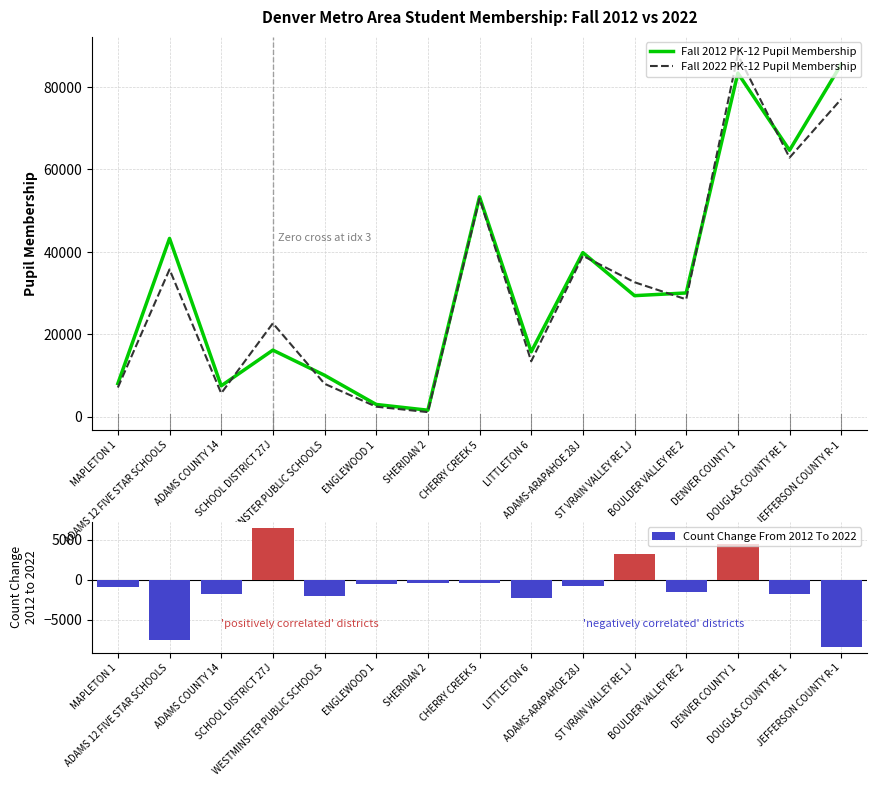

Is the value of Fall 2022 PK-12 Pupil Membership at SCHOOL DISTRICT 27J greater than the value of Fall 2012 PK-12 Pupil Membership at DENVER COUNTY 1?

No